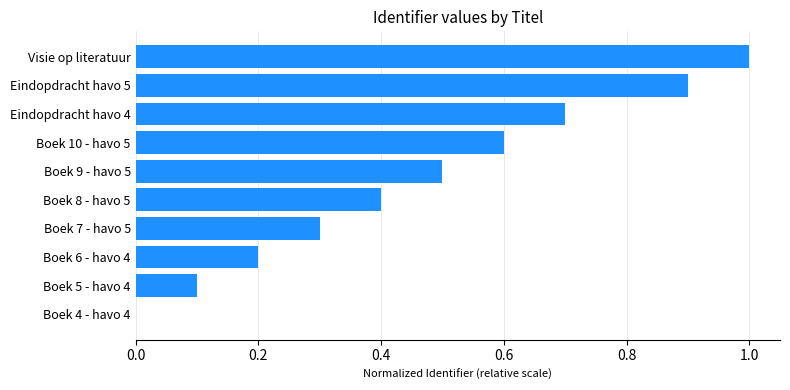

Between Boek 6 - havo 4 and Boek 7 - havo 5, which is larger?

Boek 7 - havo 5